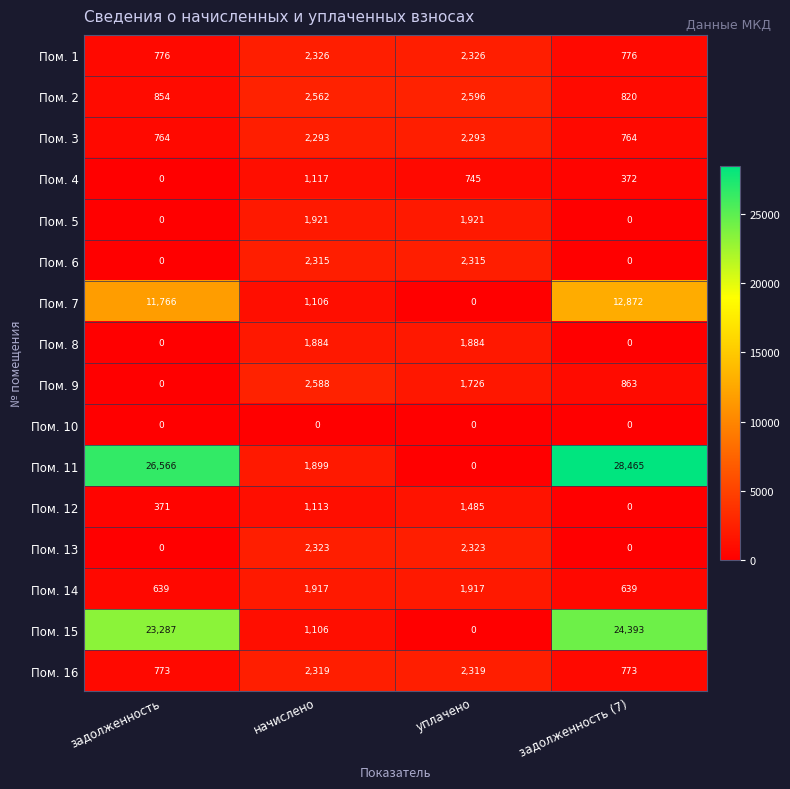

Which series changed the most between начислено and уплачено?

Пом. 11